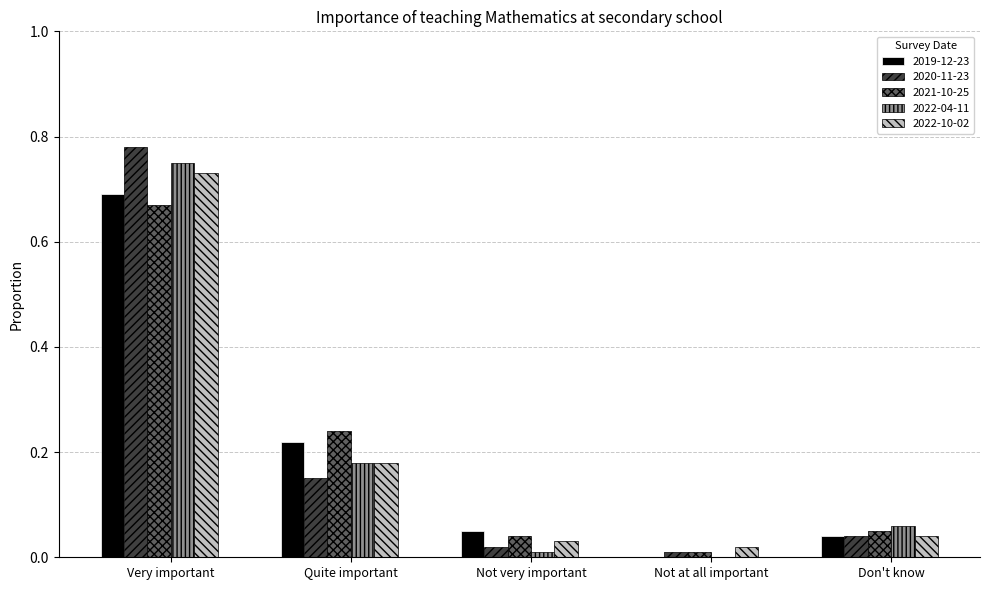

Which category has the highest value across all series?

Very important